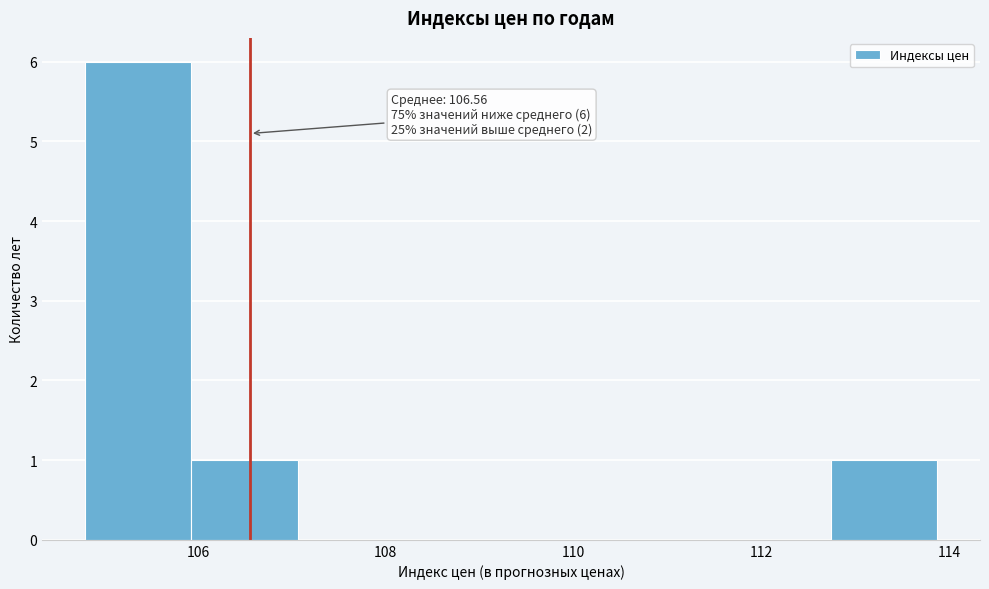

Over which range of the x-axis is the bar tallest?

104.8 to 106.0